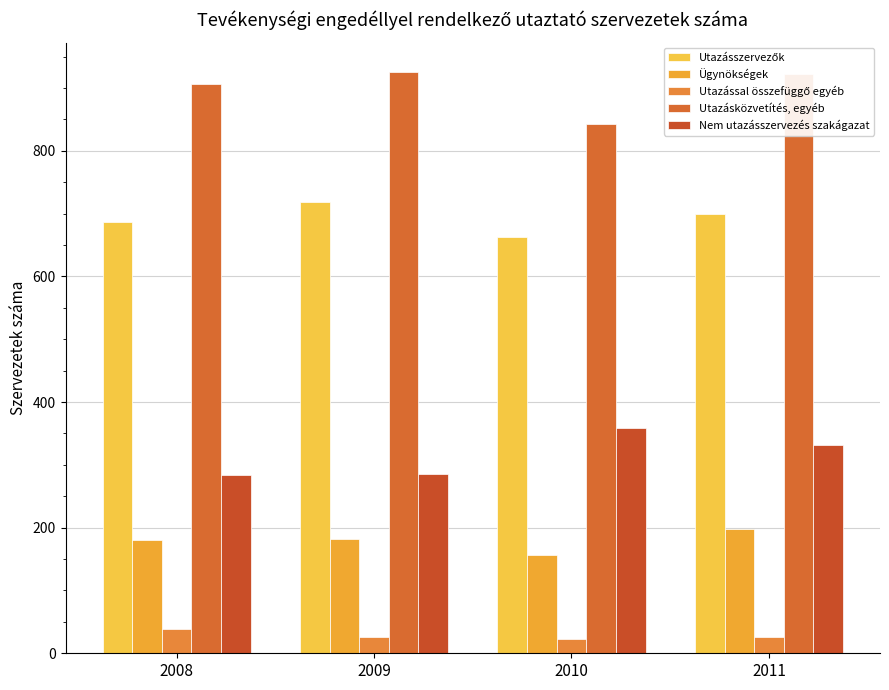

What is the maximum value for Utazásközvetítés, egyéb?

926